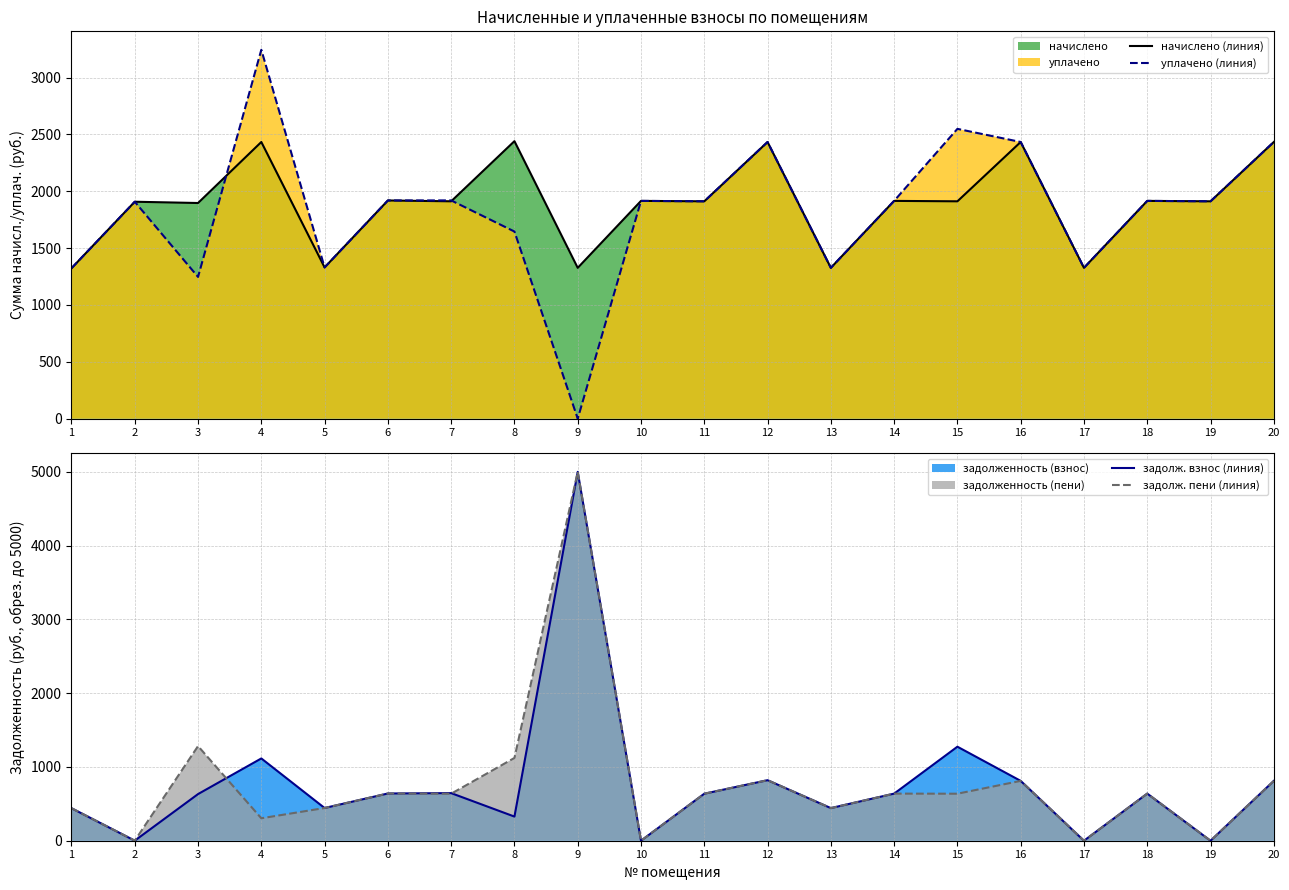

After their last crossing, which series has the higher values: задолж. взнос (линия) or начислено (линия)?

начислено (линия)